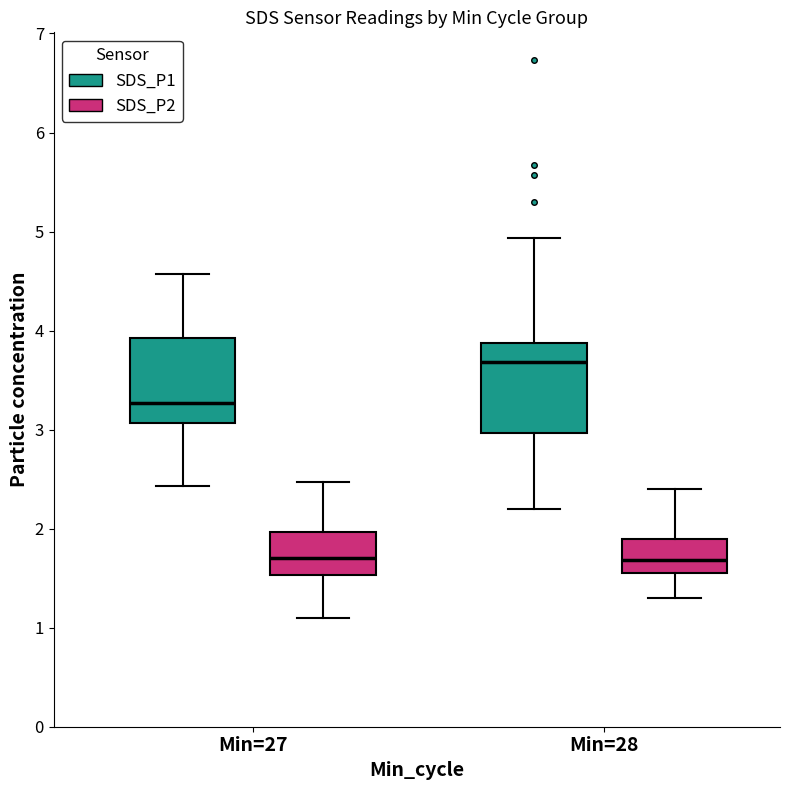

Which box's median line is the highest?

Min=28 (SDS_P1)